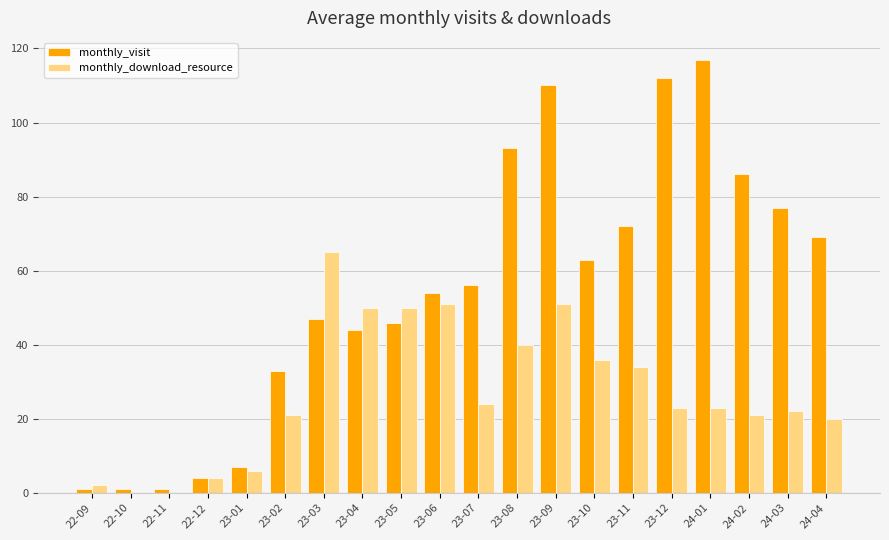

True or false: monthly_visit has a value of 4 at 22-12.

True